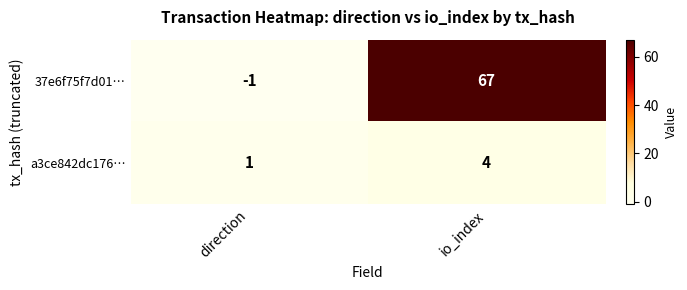

Rank the series by their average value, from highest to lowest.

37e6f75f7d01…, a3ce842dc176…